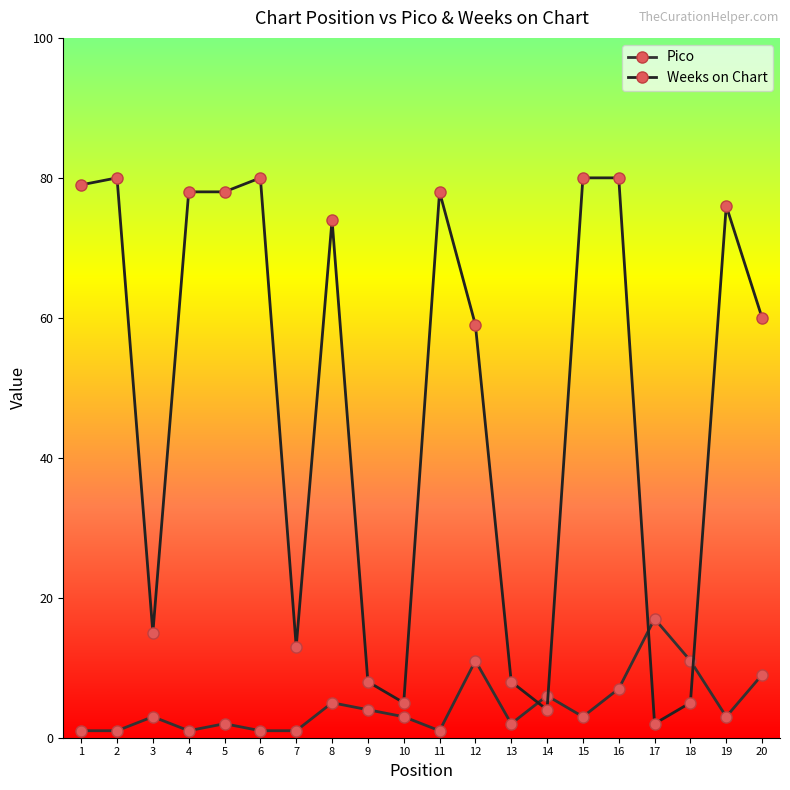

What is the smallest value displayed?

1